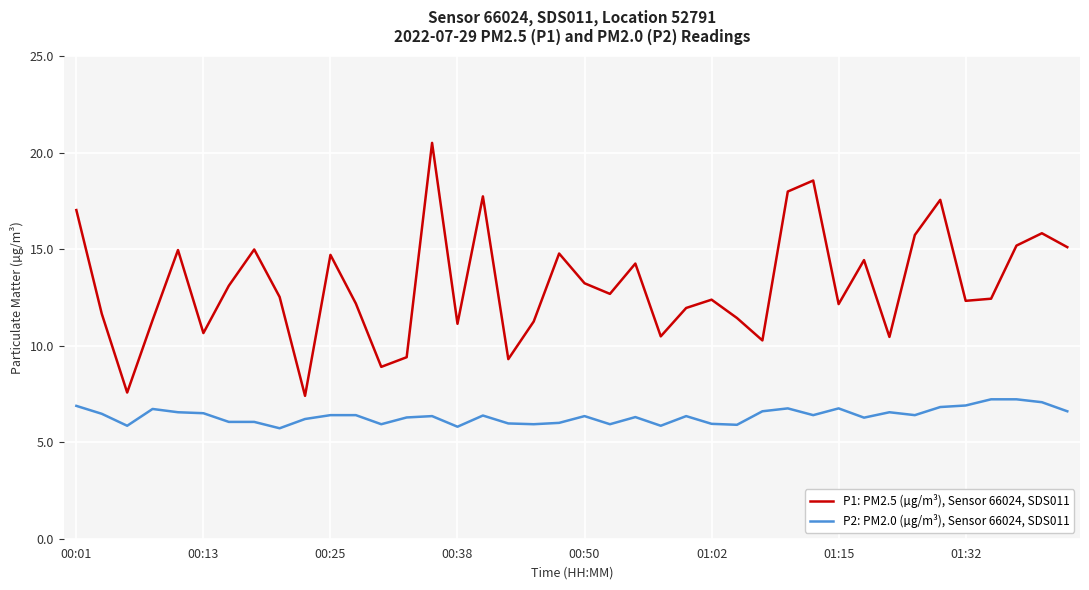

Which series has the largest range (max minus min)?

P1: PM2.5 (µg/m³), Sensor 66024, SDS011